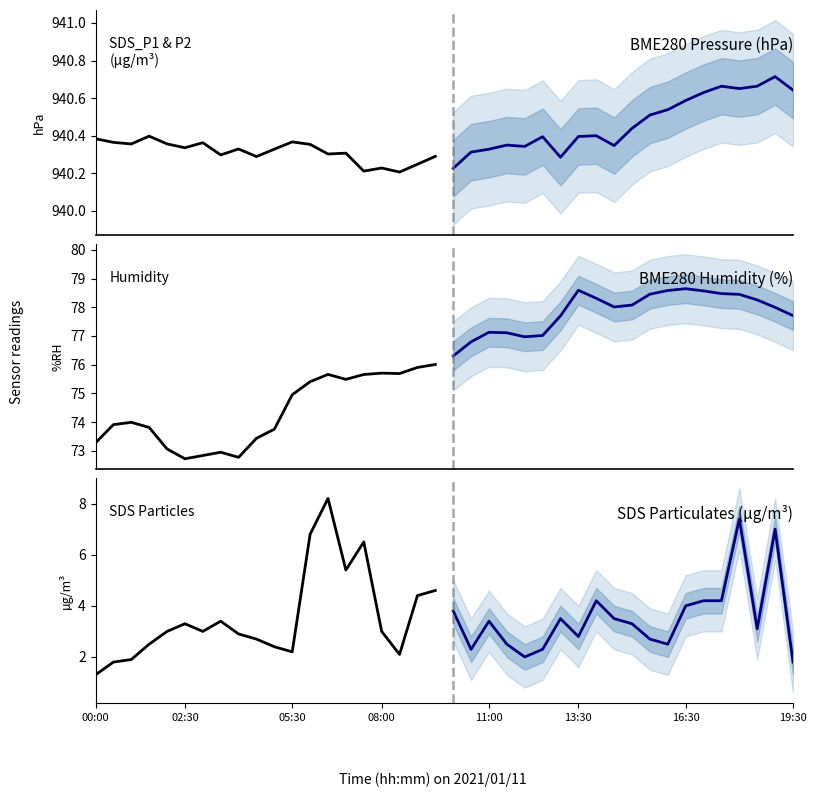

How many interior local peaks does the BME280_humidity_hist series have?

4